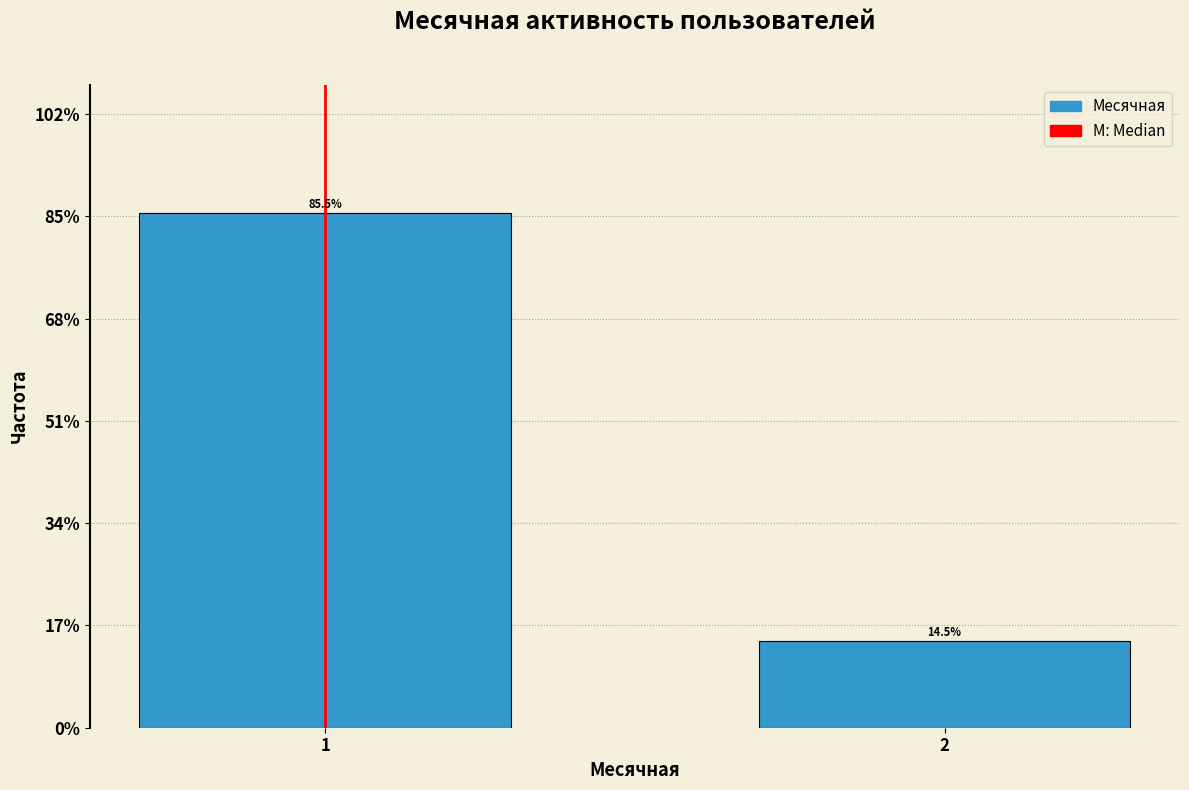

Reading left to right, list all the values displayed in this chart.

85.5	14.5